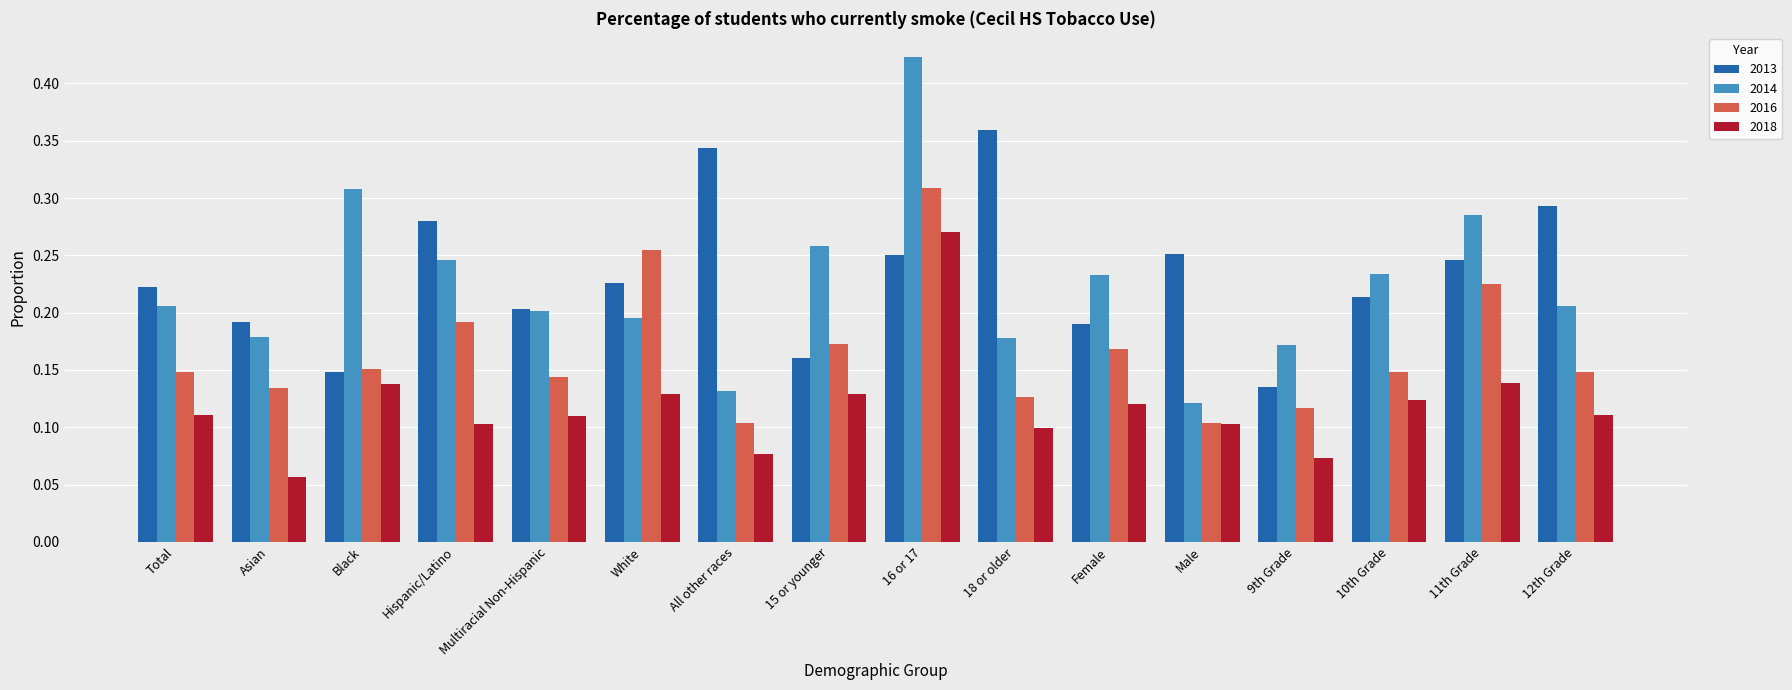

At which category is the sum across all series the highest?

16 or 17